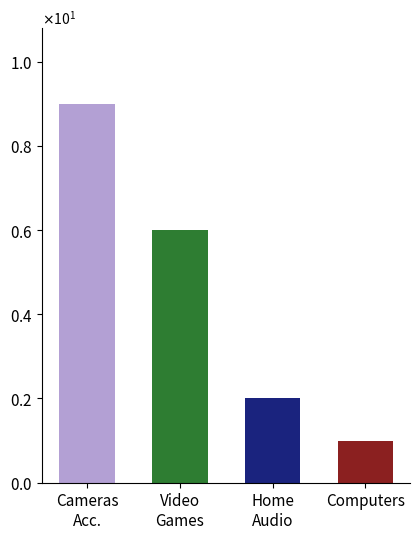

What is the change in value from Video
Games to Computers?

-5